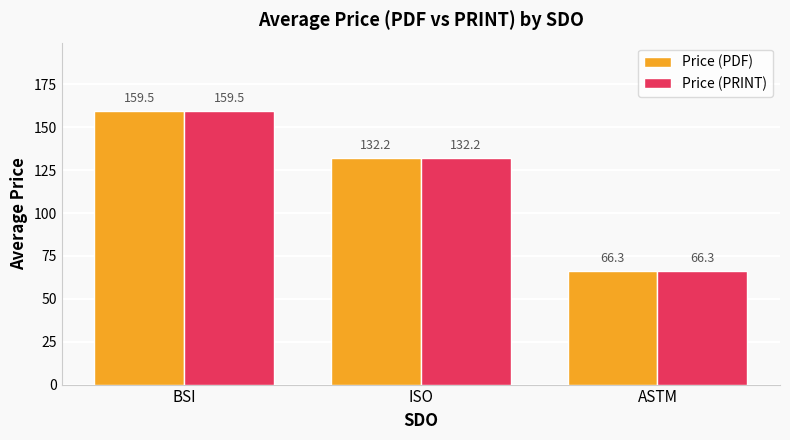

Reading right to left, transcribe all the data shown in this chart.

Price (PDF): 66.3	132.2	159.5
Price (PRINT): 66.3	132.2	159.5